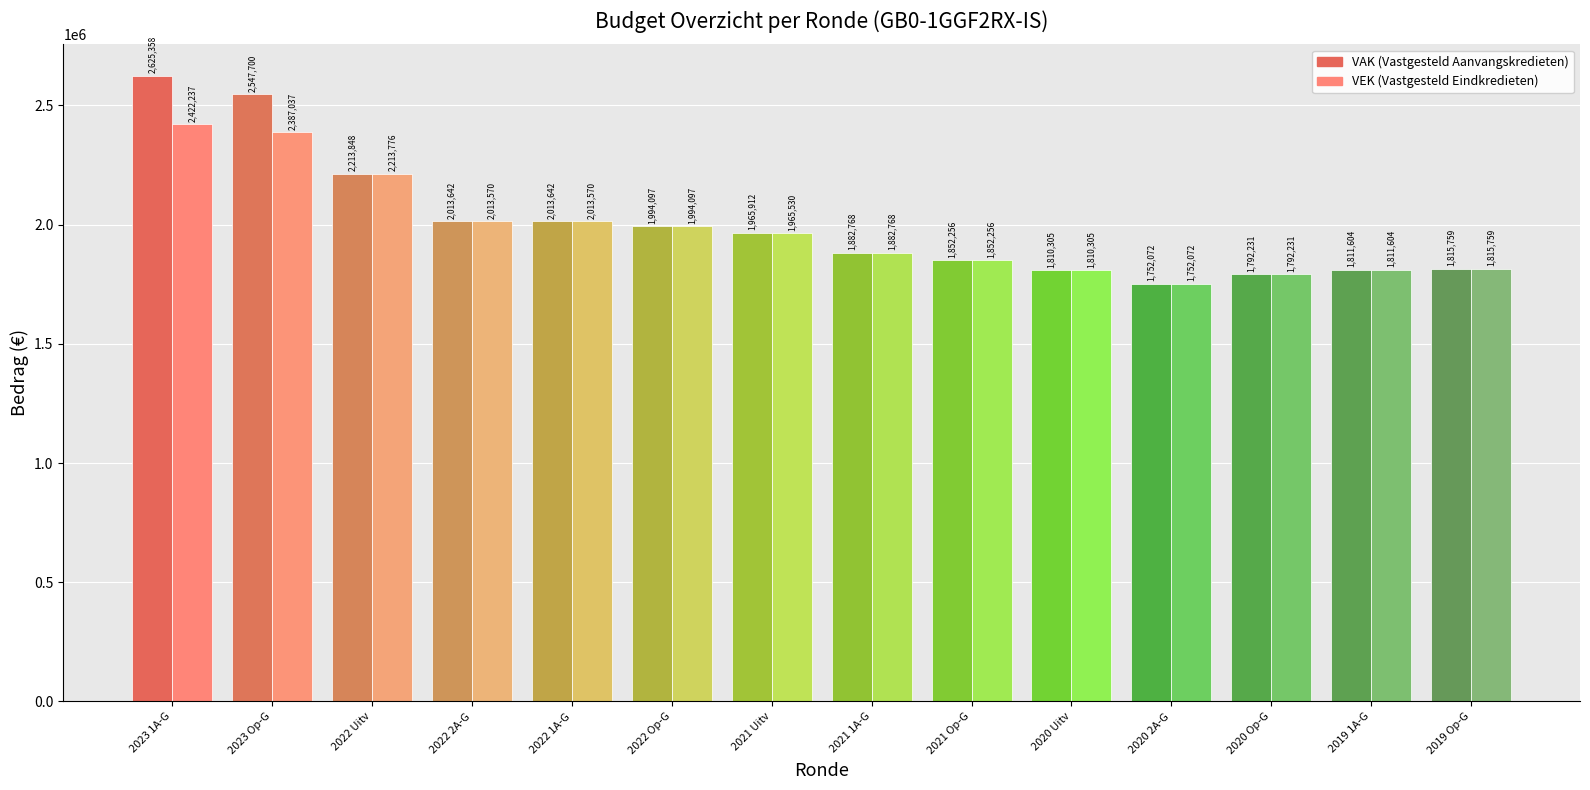

The value of VAK at 2022 uitvoering is 1295615. True or false?

False